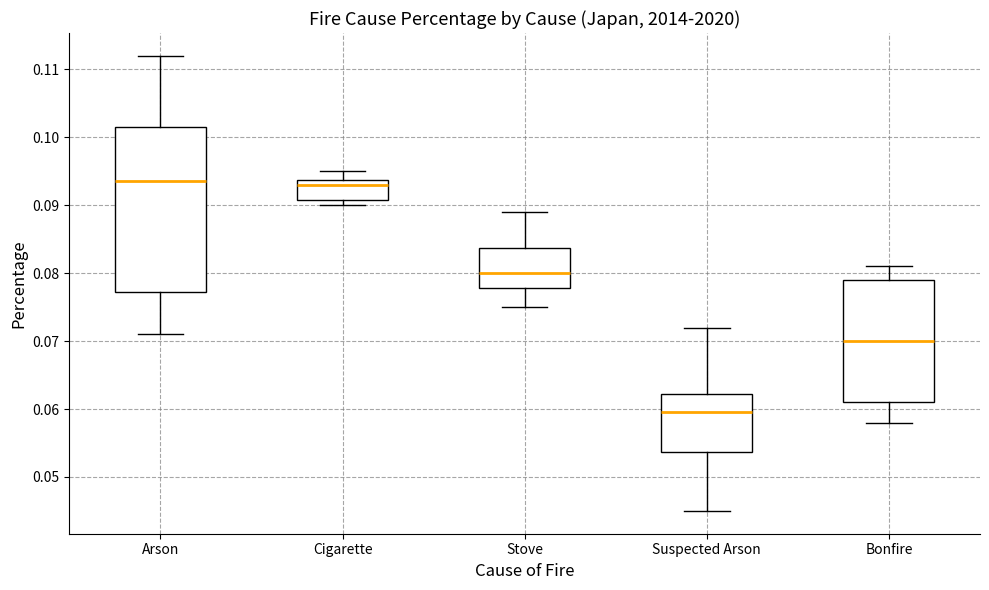

Where is the upper edge of the box for Suspected Arson on the y-axis? The values are not printed on the chart, so give them approximately, as read against the axis.

0.062